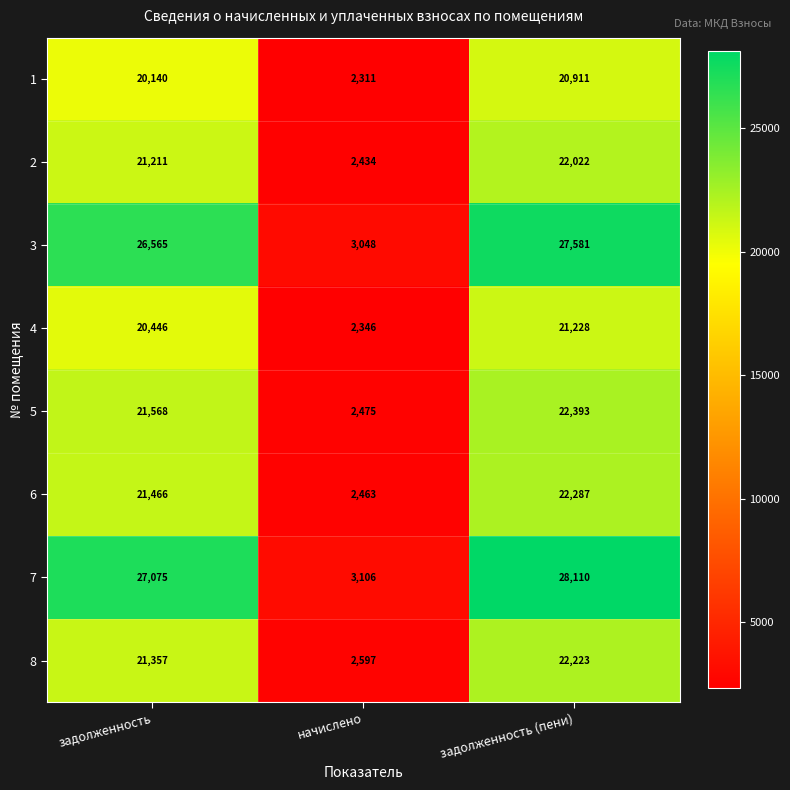

What is the spread (max minus min) of values at начислено?

795